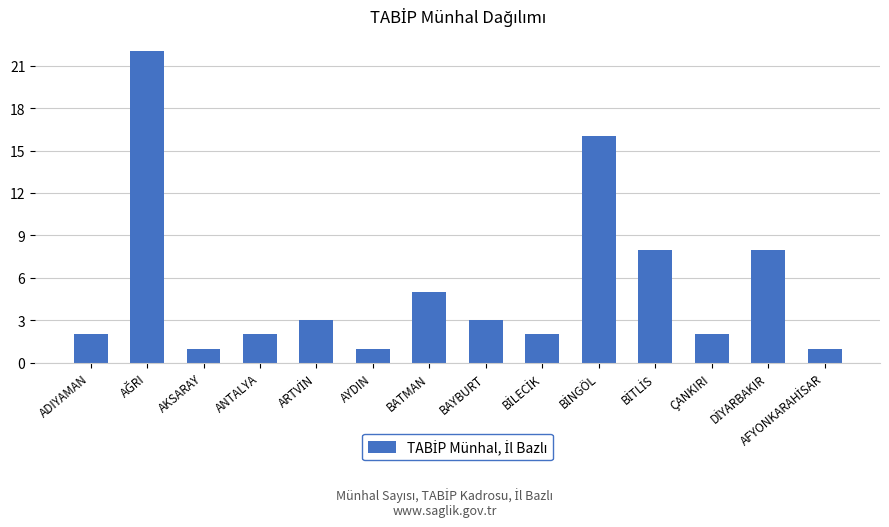

What is the label of the 8th bar from the left?

BAYBURT